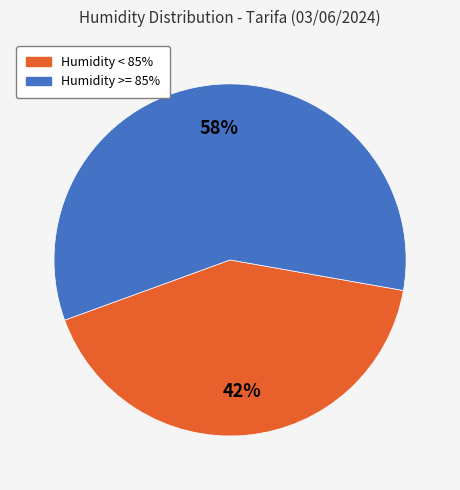

To the nearest percent, what is the average slice percentage?

50%